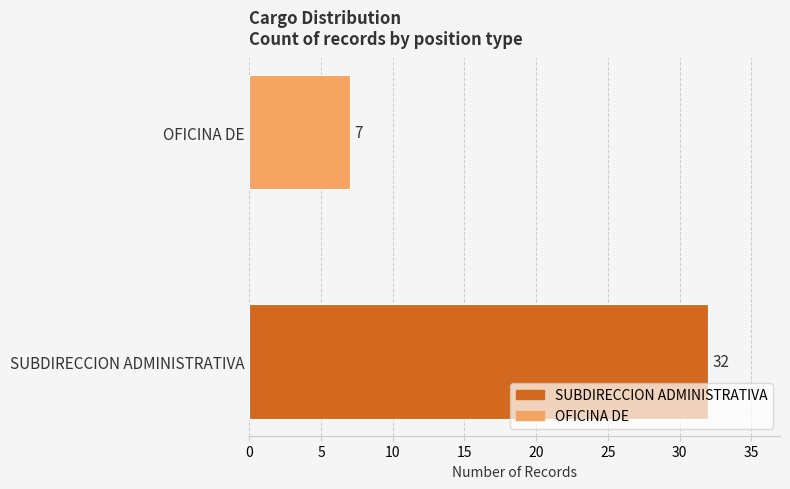

Count the number of data series in this chart.

1